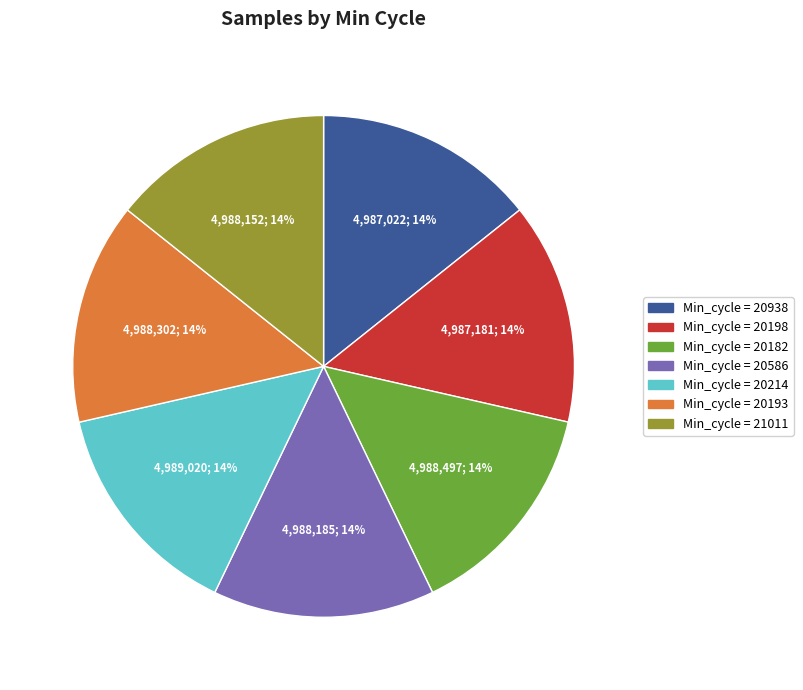

To the nearest percent, what is the average slice percentage?

14%